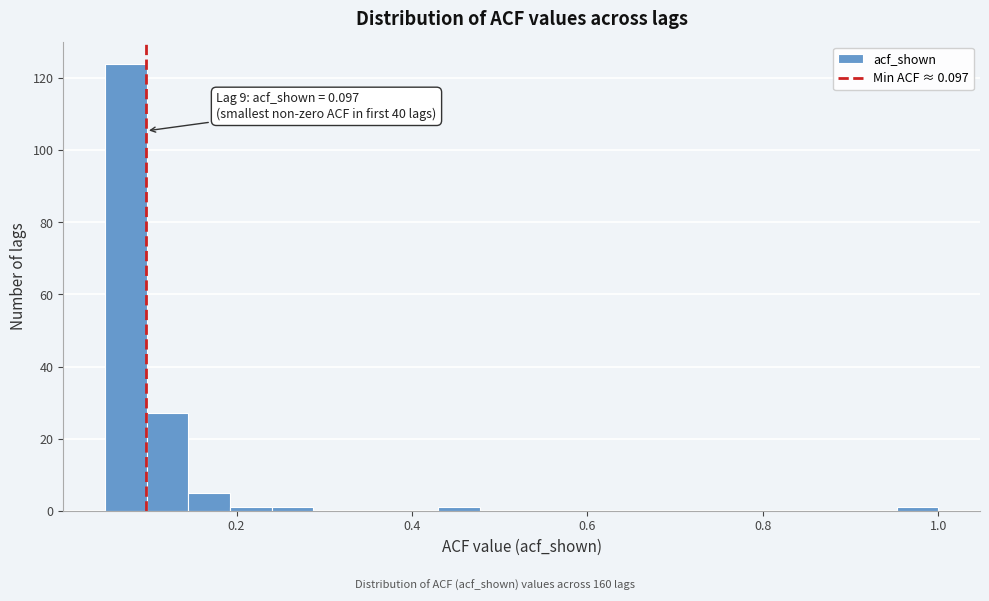

Around what value on the x-axis is the tallest bar? Give the approximate position of its centre, as read against the axis.

0.08